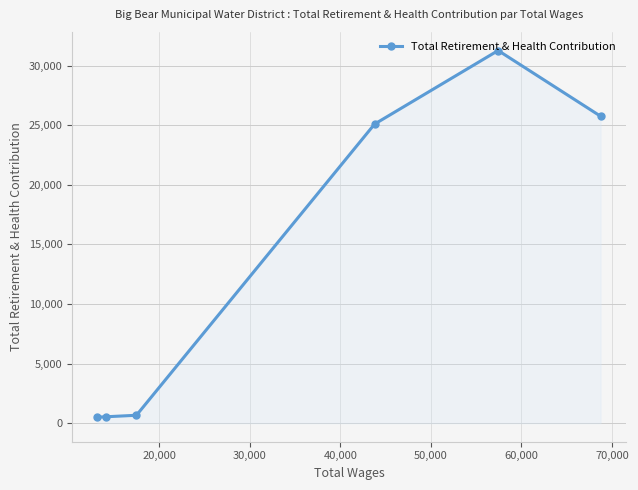

What is the greatest value displayed?

31279